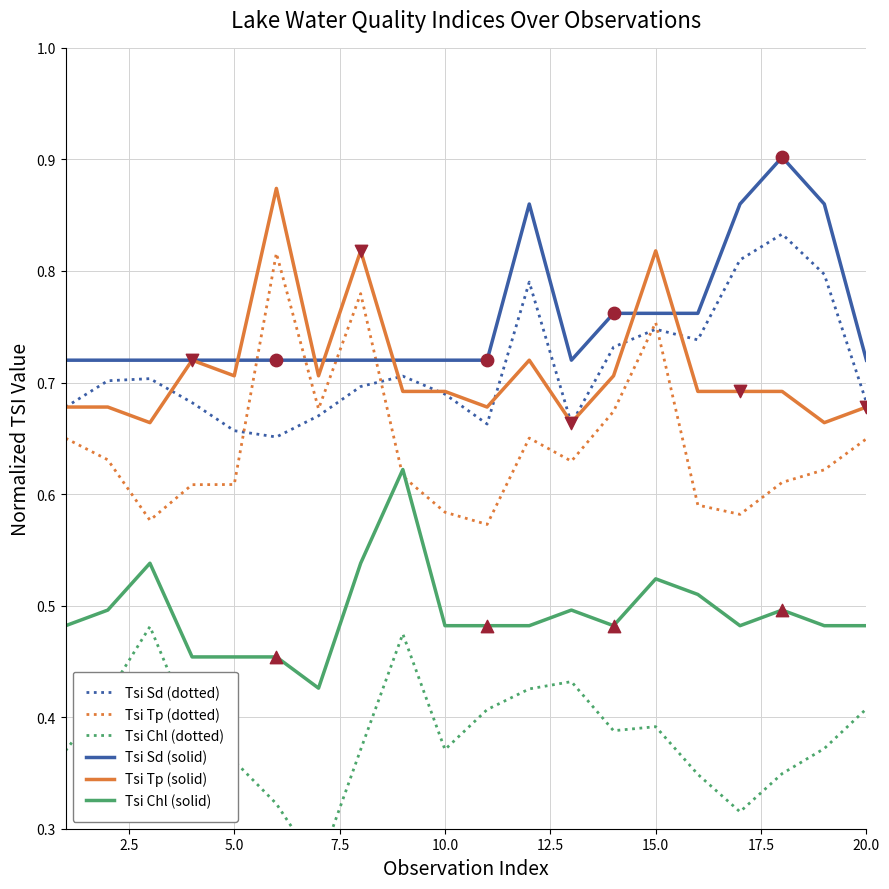

Which series reaches the maximum Y coordinate?

Tsi Sd (solid)